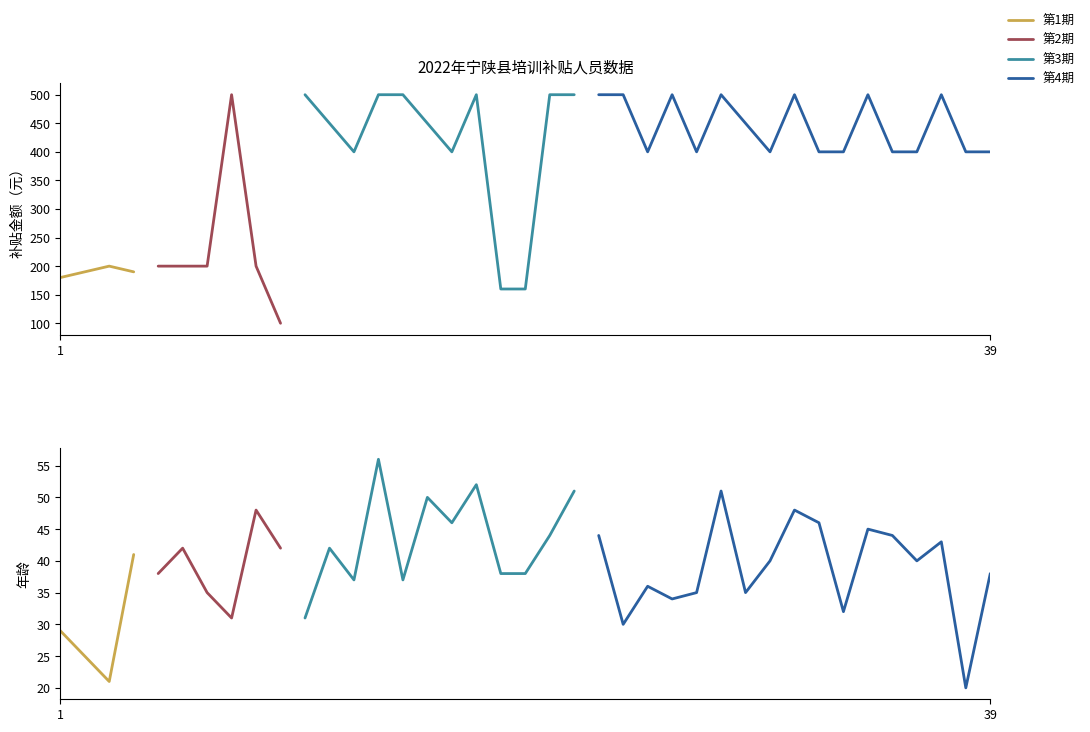

What is the value of the 年龄 point at the 26th from the left?

34